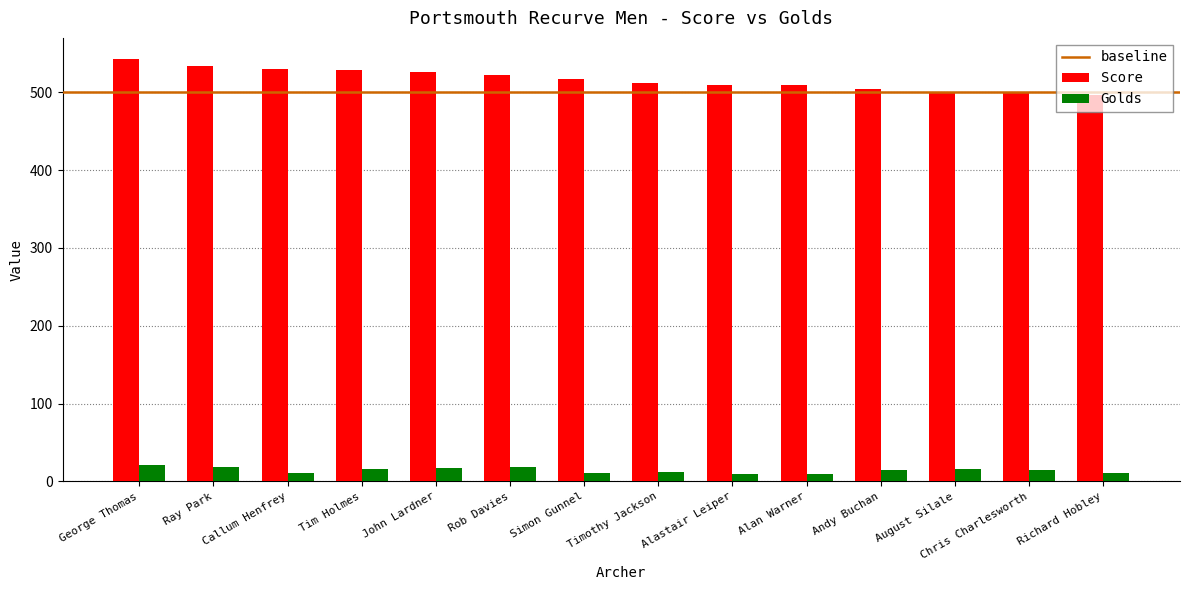

What is the total value across all series at Ray Park?

553